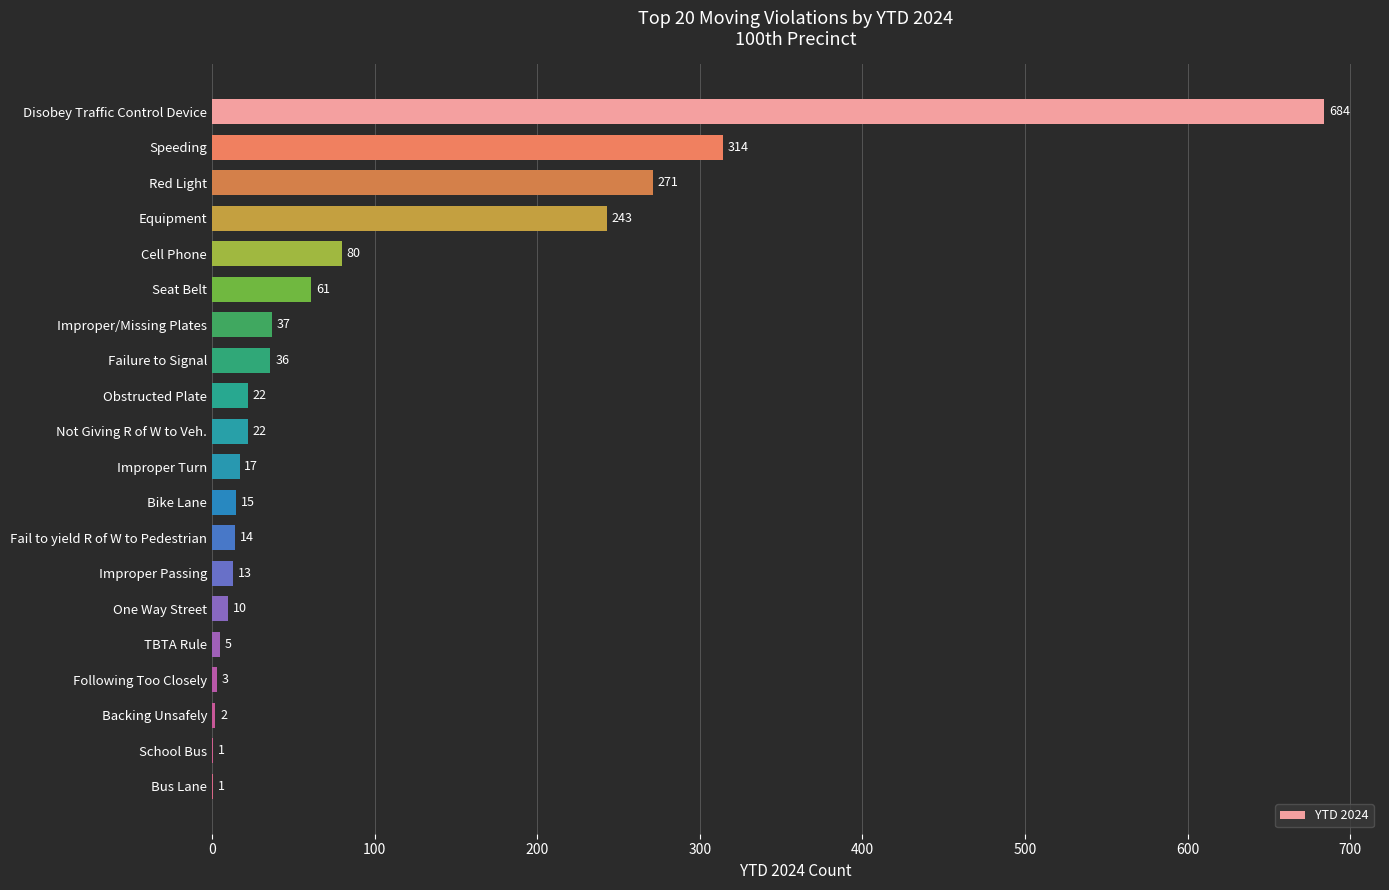

The value at Equipment is 243. True or false?

True